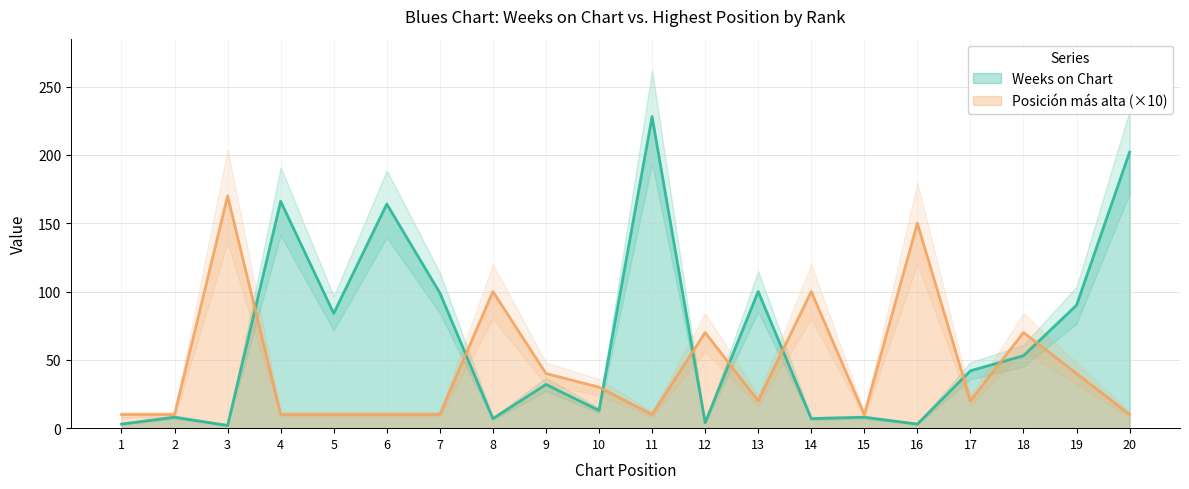

What is the difference between the maximum and minimum values in the Posicion mas alta series?

160